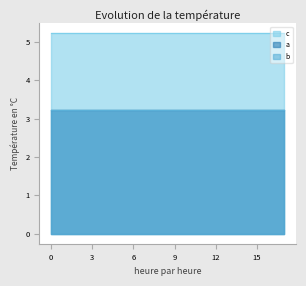

Is the value of c at 15 greater than the value of b at 13?

Yes